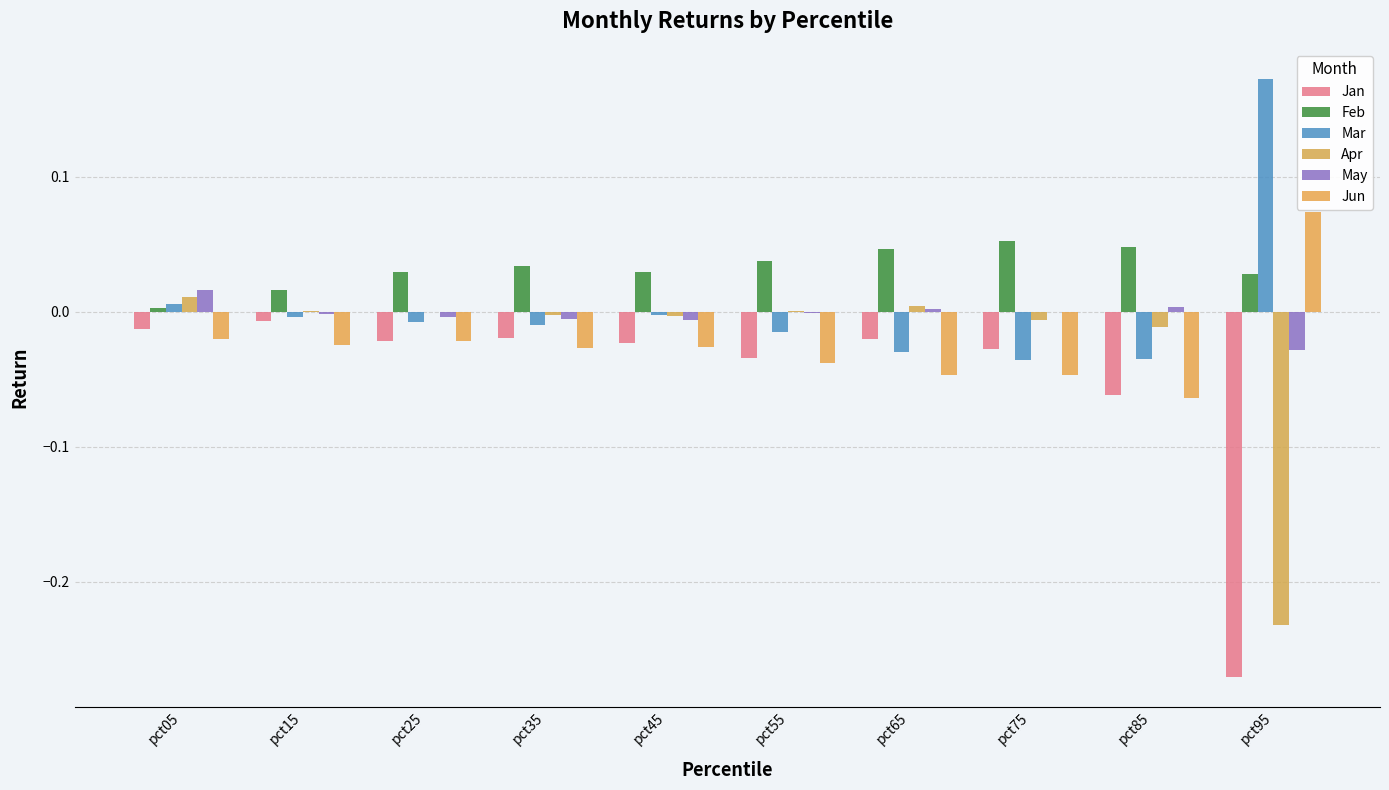

Which has a higher value, pct45 or pct05?

pct05